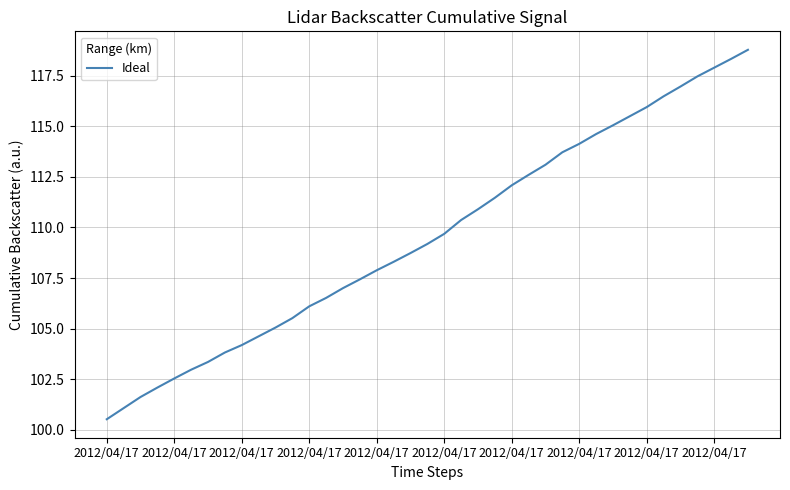

What is the average value?

109.6